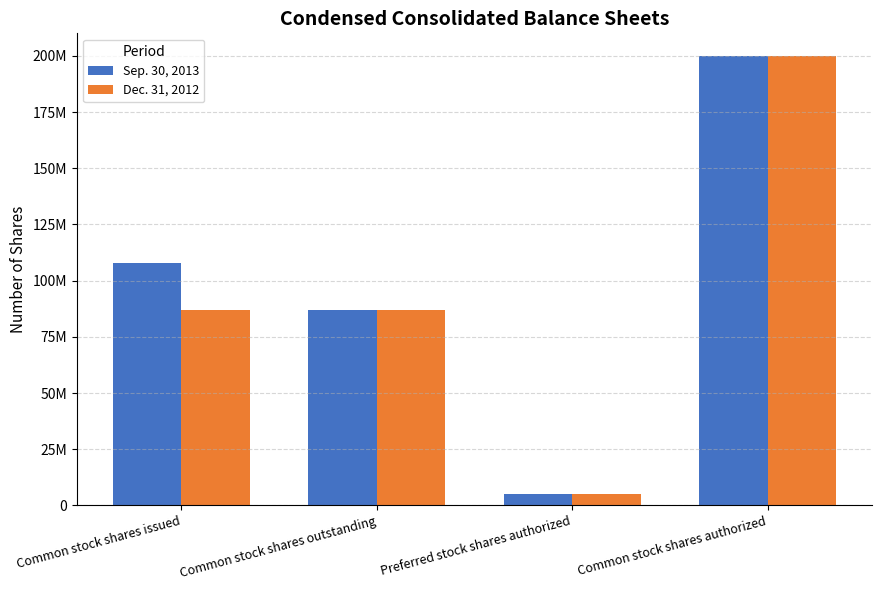

What is the greatest value displayed?

200000000